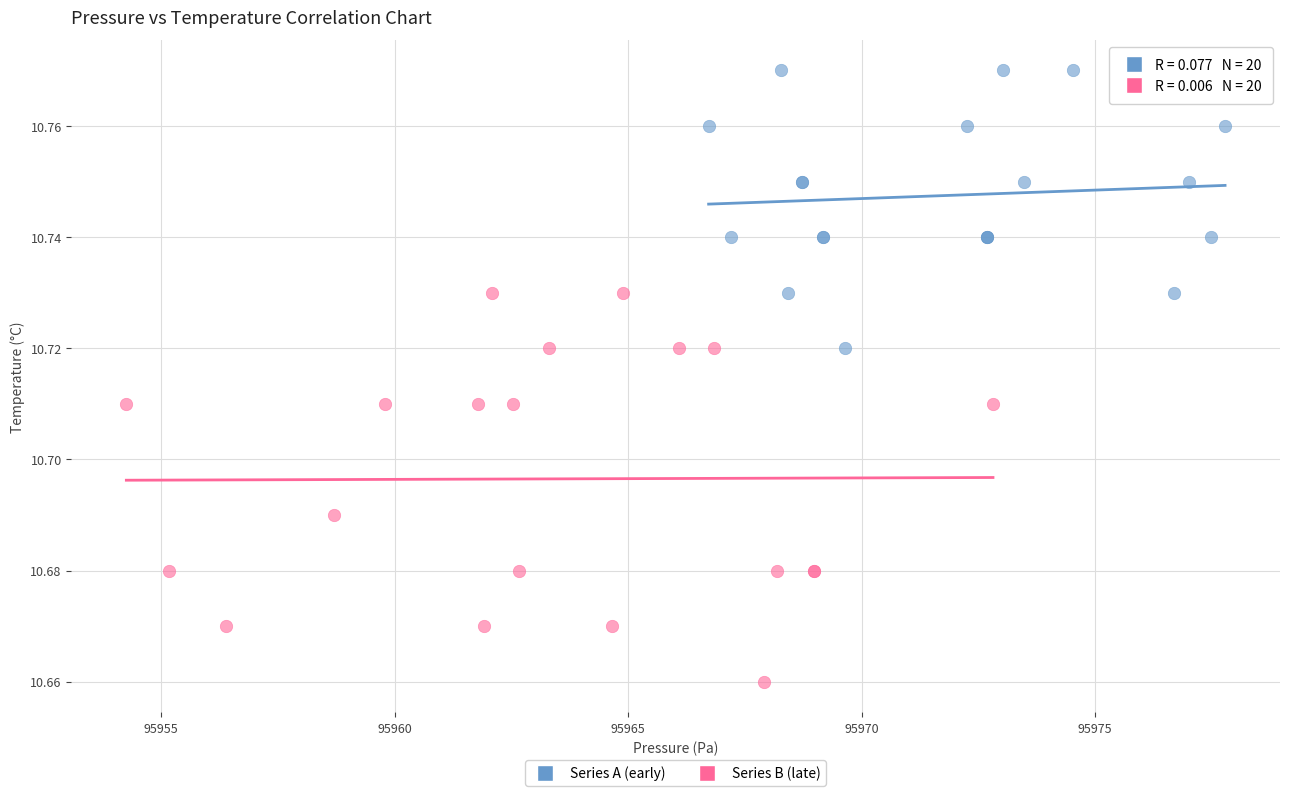

Which series reaches the maximum Y coordinate?

Series A (early)